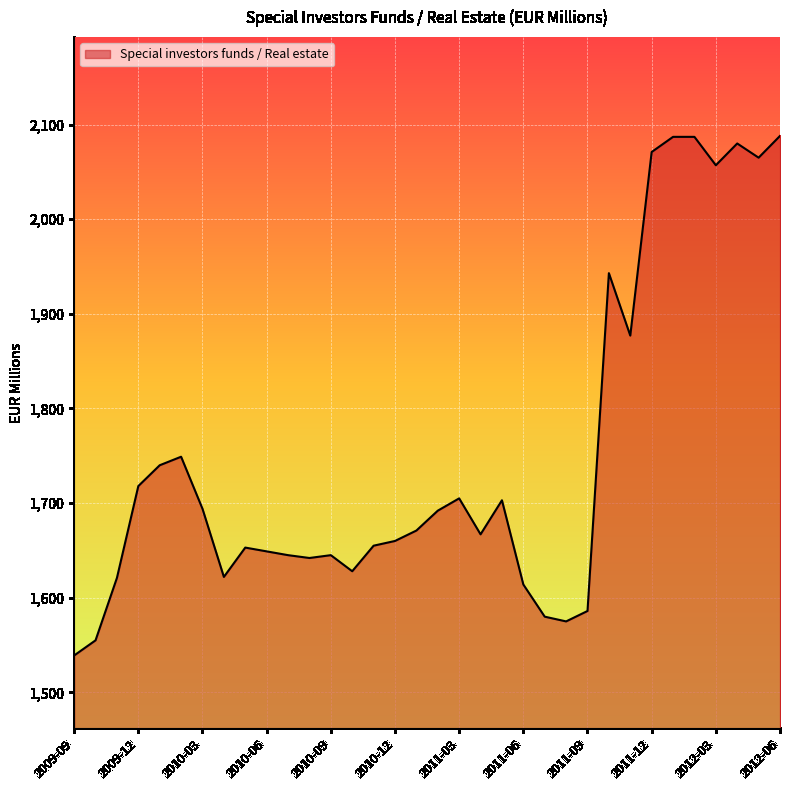

Does the chart have visible grid lines?

Yes